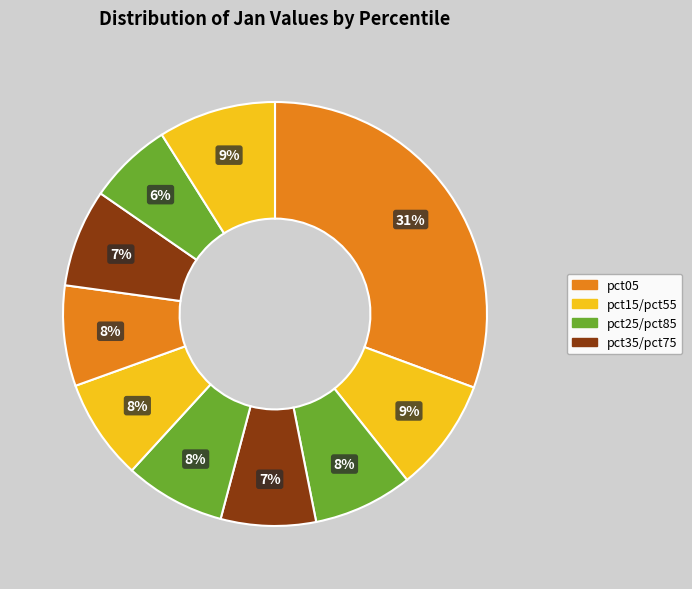

To the nearest percent, what is the average slice percentage?

10%